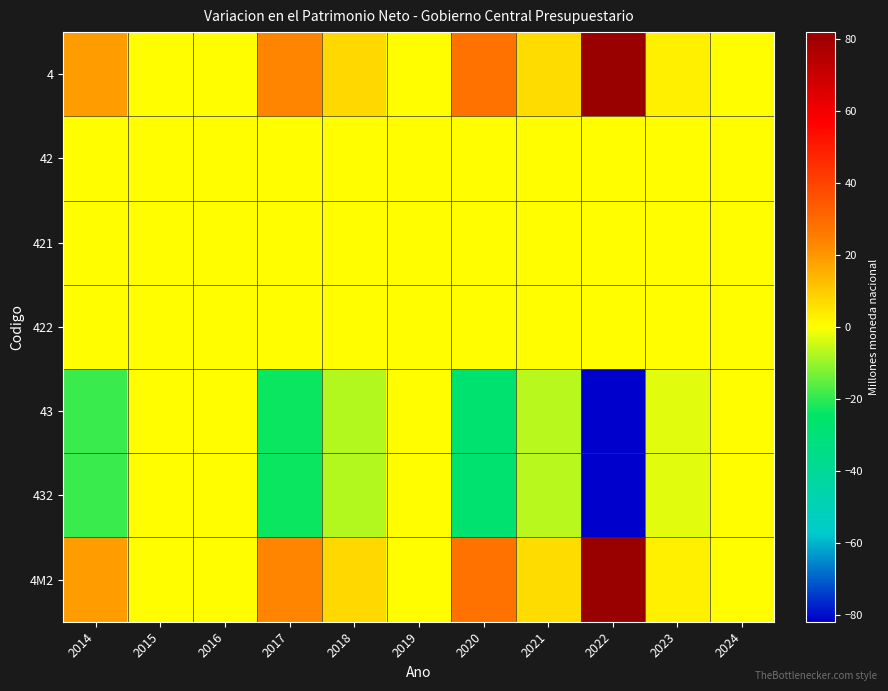

Reading right to left, what are all the values shown in this chart?

4: 2024=0.0	2023=3.1	2022=81.9	2021=6.8	2020=27.9	2019=0.0	2018=7.5	2017=23.5	2016=0.0	2015=0.0	2014=19.2
42: 2024=0.0	2023=0.0	2022=0.0	2021=0.1	2020=0.1	2019=0.0	2018=0.1	2017=0.0	2016=0.0	2015=0.0	2014=0.2
421: 2024=0.0	2023=0.0	2022=0.0	2021=0.1	2020=0.1	2019=0.0	2018=0.1	2017=0.0	2016=0.0	2015=0.0	2014=0.2
422: 2024=0.0	2023=0.0	2022=0.0	2021=0.0	2020=0.0	2019=0.0	2018=0.0	2017=0.0	2016=0.0	2015=0.0	2014=0.0
43: 2024=0.0	2023=-3.1	2022=-81.9	2021=-6.7	2020=-27.8	2019=0.0	2018=-7.4	2017=-23.5	2016=0.0	2015=0.0	2014=-19.0
432: 2024=0.0	2023=-3.1	2022=-81.9	2021=-6.7	2020=-27.8	2019=0.0	2018=-7.4	2017=-23.5	2016=0.0	2015=0.0	2014=-19.0
4M2: 2024=0.0	2023=3.1	2022=81.9	2021=6.8	2020=27.9	2019=0.0	2018=7.5	2017=23.5	2016=0.0	2015=0.0	2014=19.2